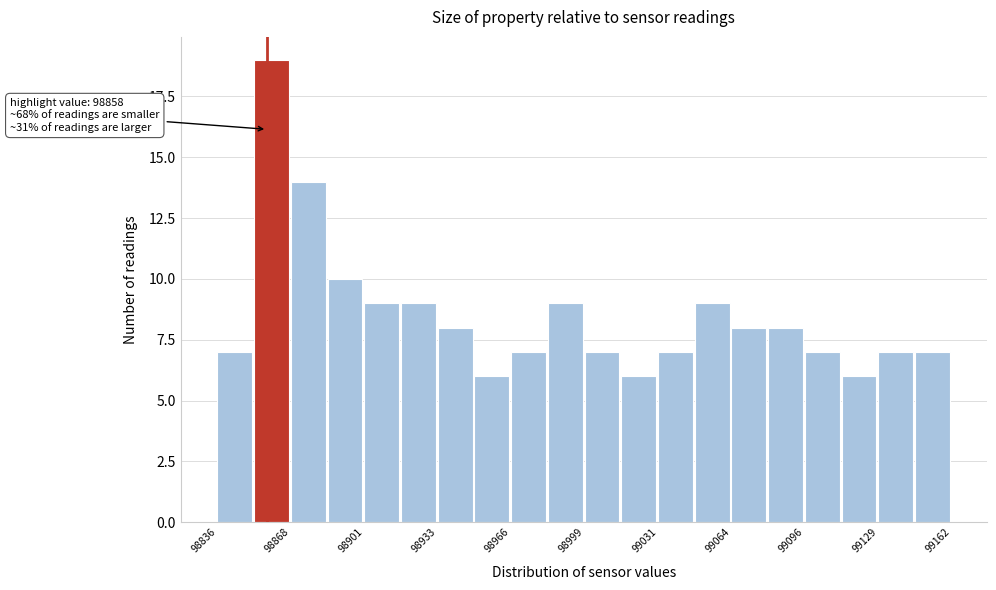

Read against the x-axis, roughly where is the centre of the tallest bar?

98860